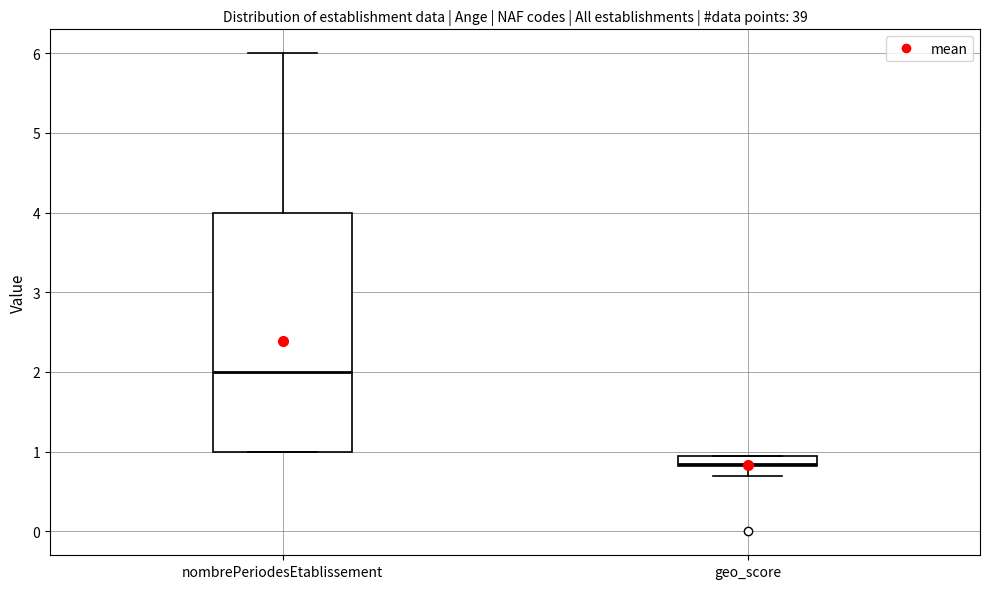

Where does the upper whisker of the box for nombrePeriodesEtablissement end on the y-axis? The values are not printed on the chart, so give them approximately, as read against the axis.

6.0